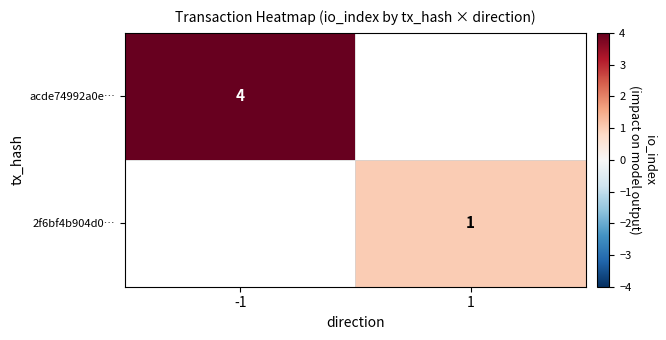

The 2f6bf4b904d0… series shows 1.8 at 1. True or false?

False